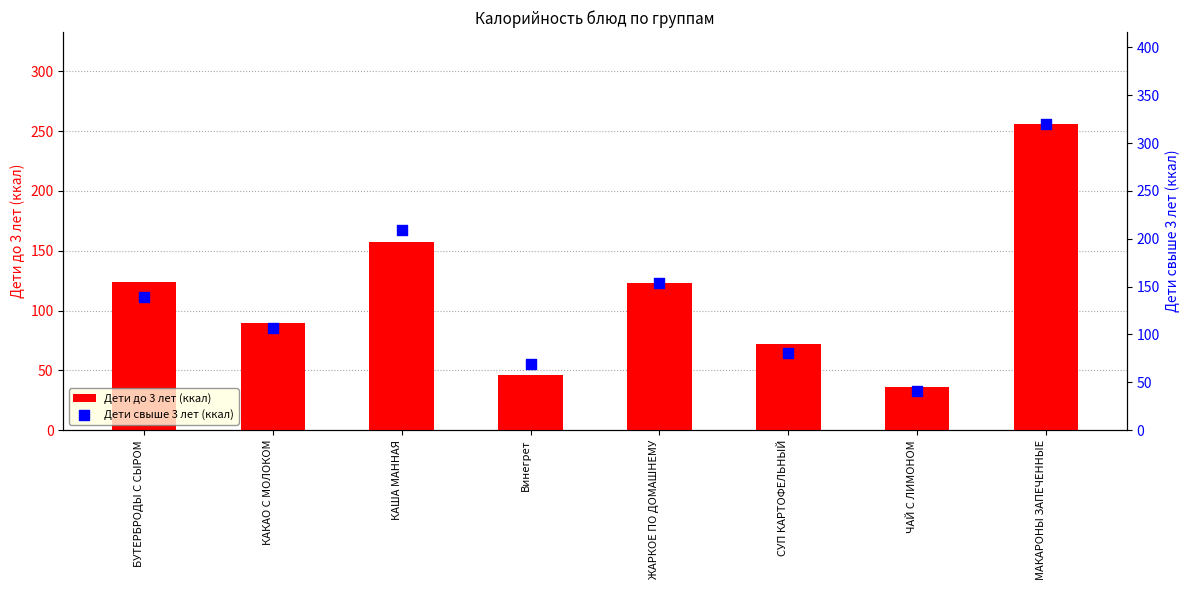

Which series reaches the minimum Y coordinate?

Дети до 3 лет (ккал)